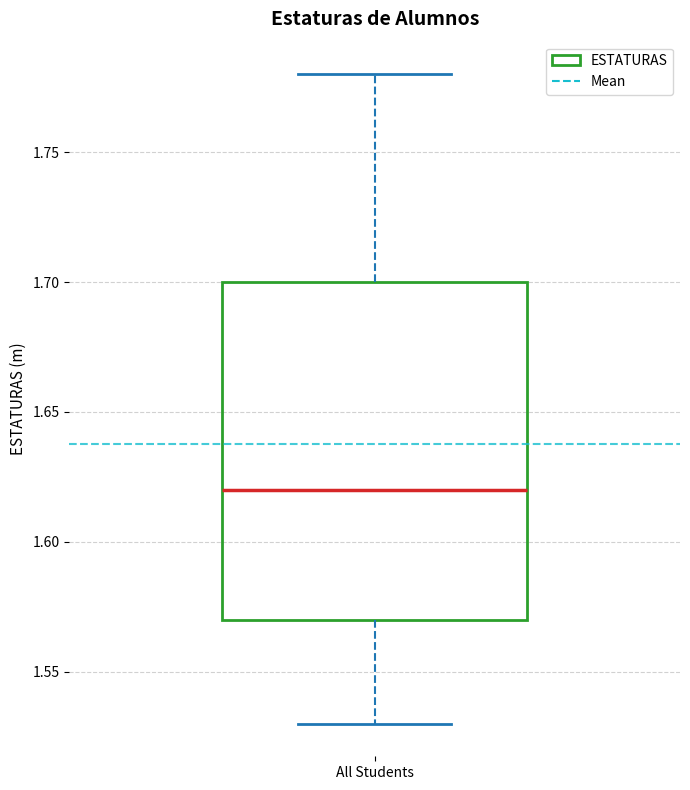

Transcribe this box plot: give where the median line is, the range the box spans, and where the two whiskers end, as read against the y-axis. The values are not printed on the chart, so give them approximately, as read against the axis.

median 1.62, box 1.57 to 1.70, whiskers 1.53 to 1.78